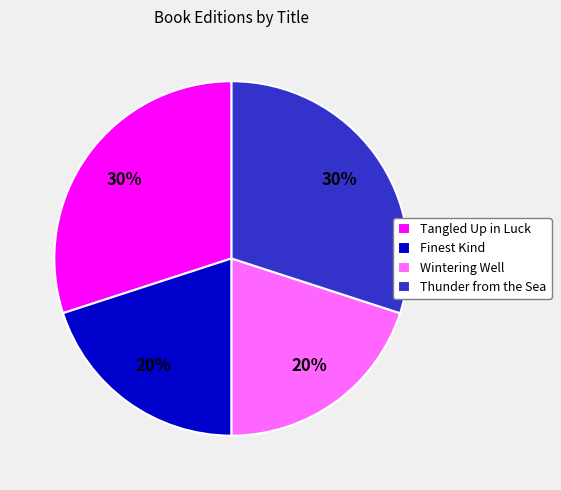

Do Thunder from the Sea and Tangled Up in Luck together represent more than half of the pie?

Yes